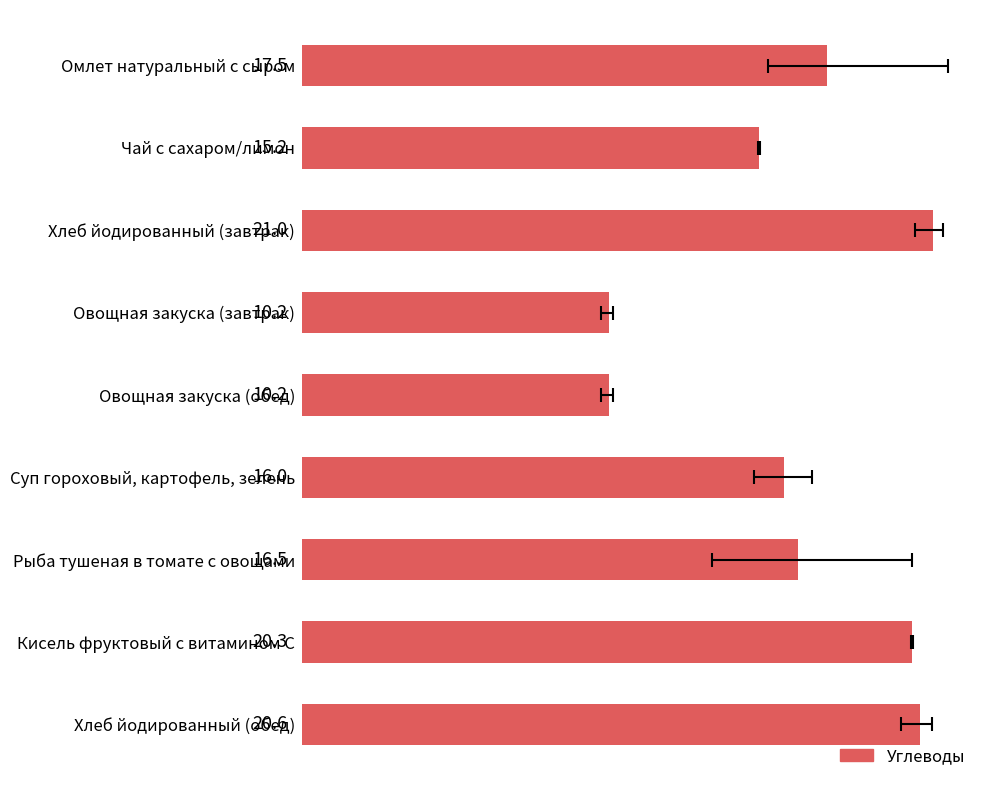

Reading left to right, transcribe all the data shown in this chart.

17.5	15.2	21.0	10.2	10.2	16.0	16.5	20.3	20.6